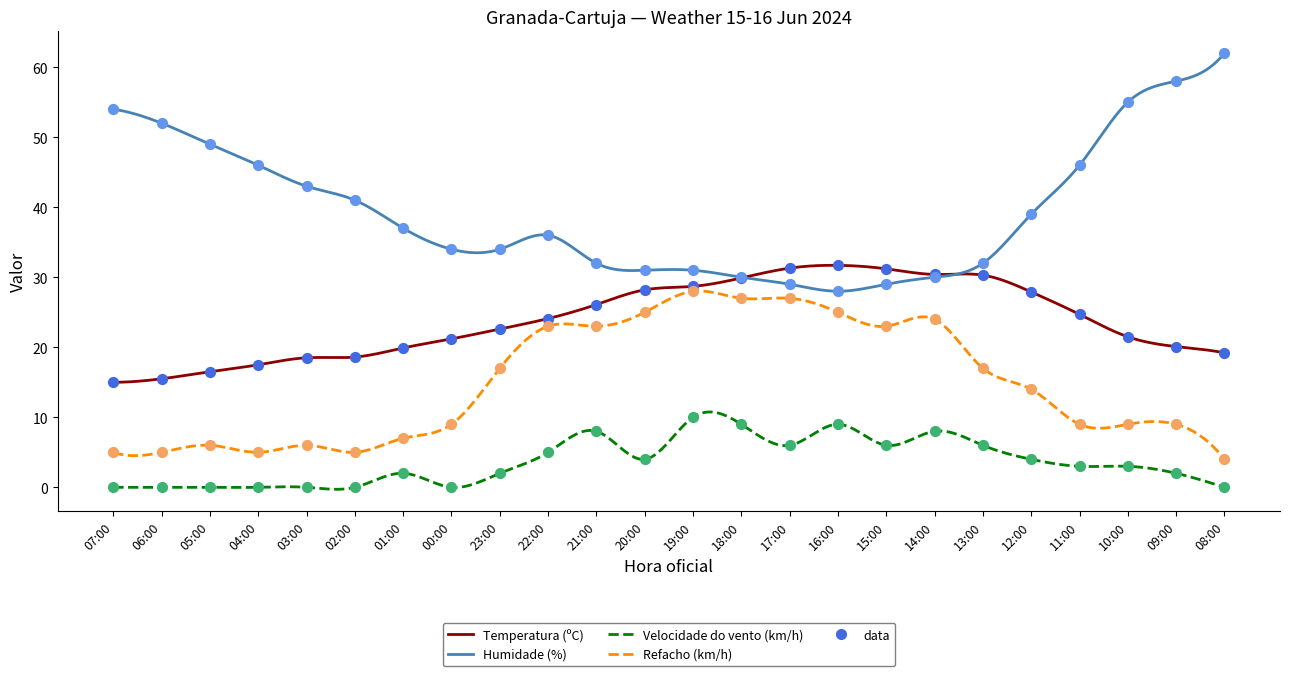

Which series reaches the maximum Y coordinate?

Humidade (%)